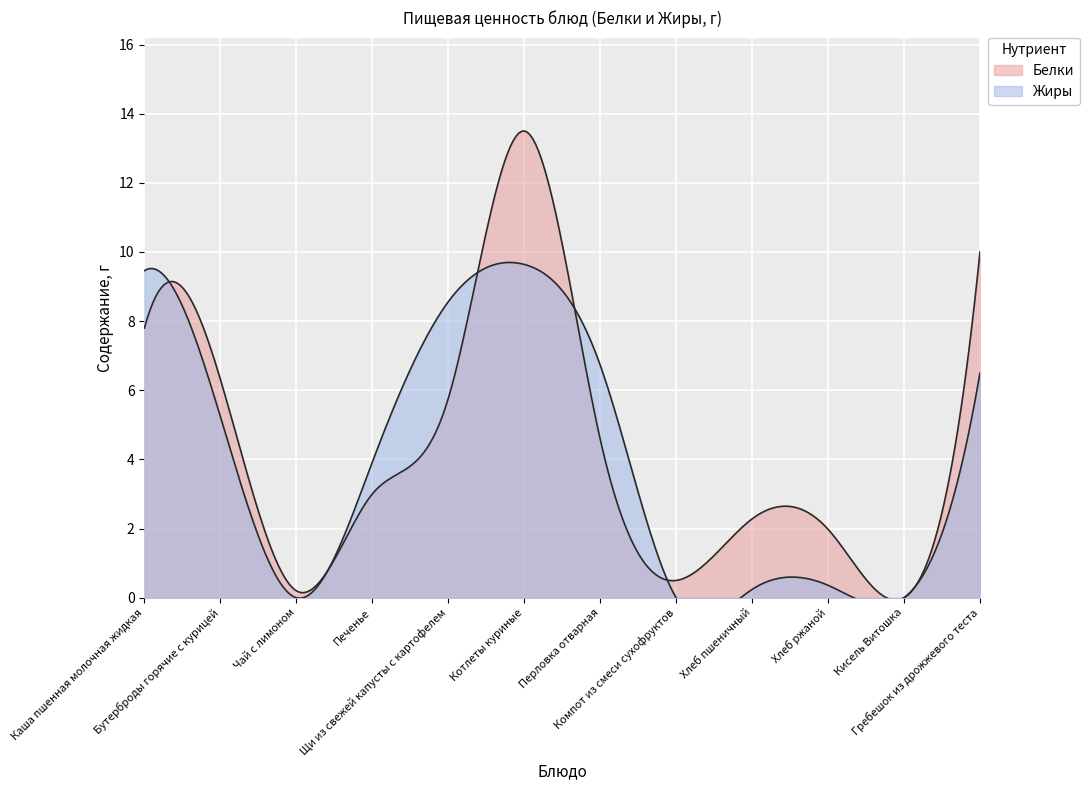

What is the value of the Белки point at the 1st from the left?

7.8